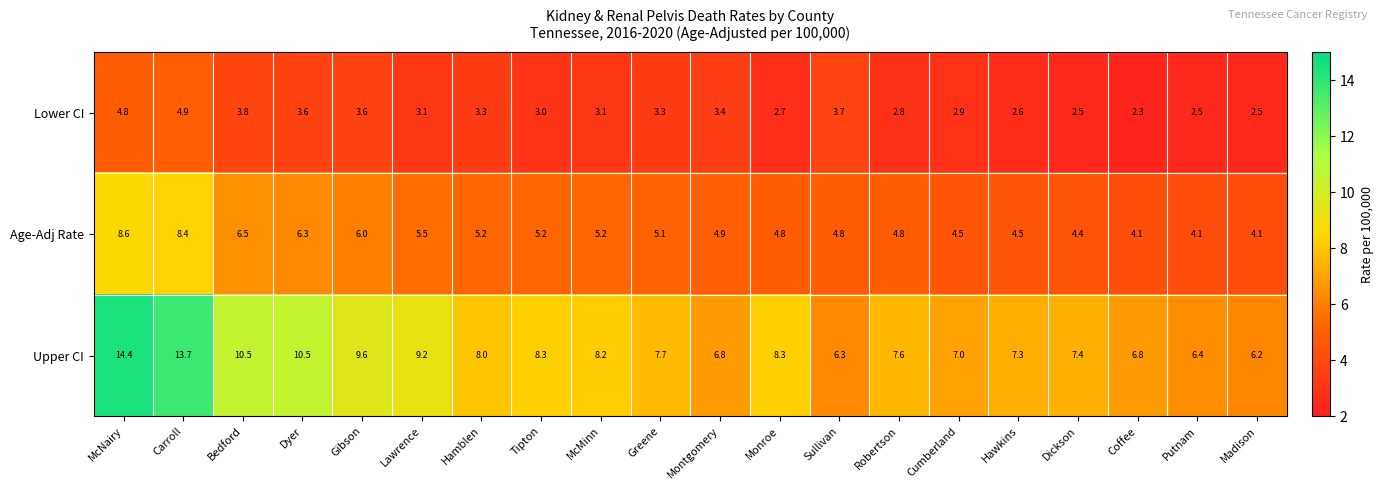

At which category is the sum across all series the highest?

McNairy